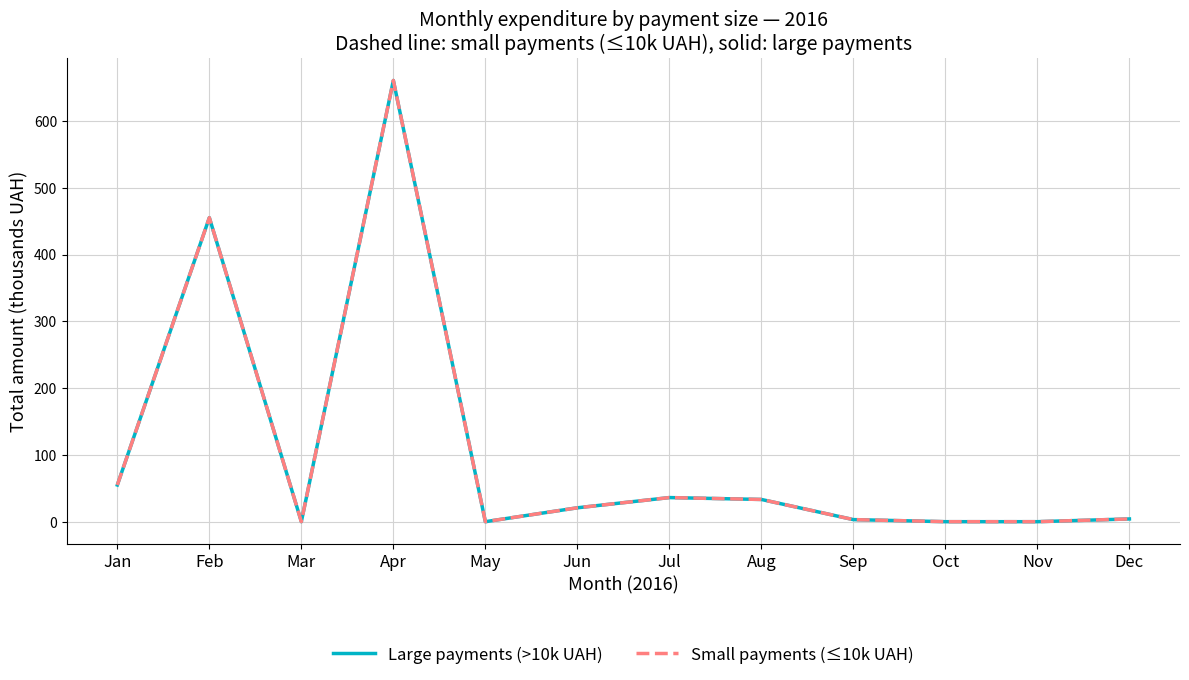

Does the chart display data point markers on the line(s)?

No